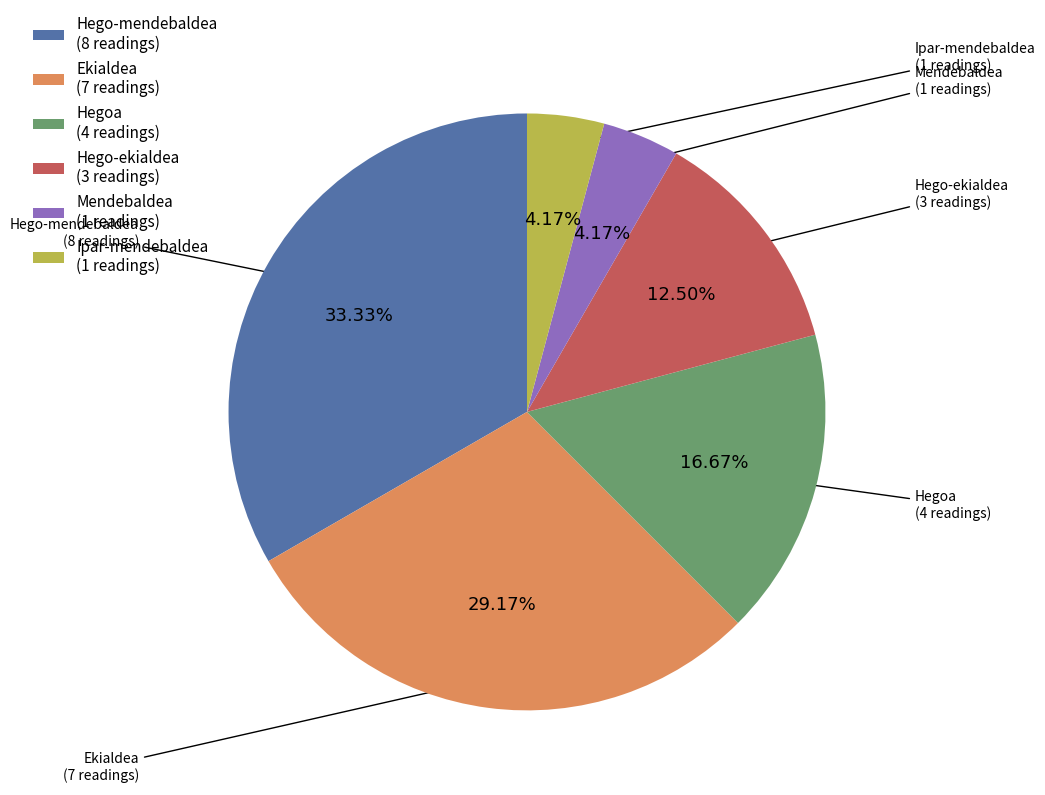

What percentage is the Hego-mendebaldea slice, to the nearest percent?

33%